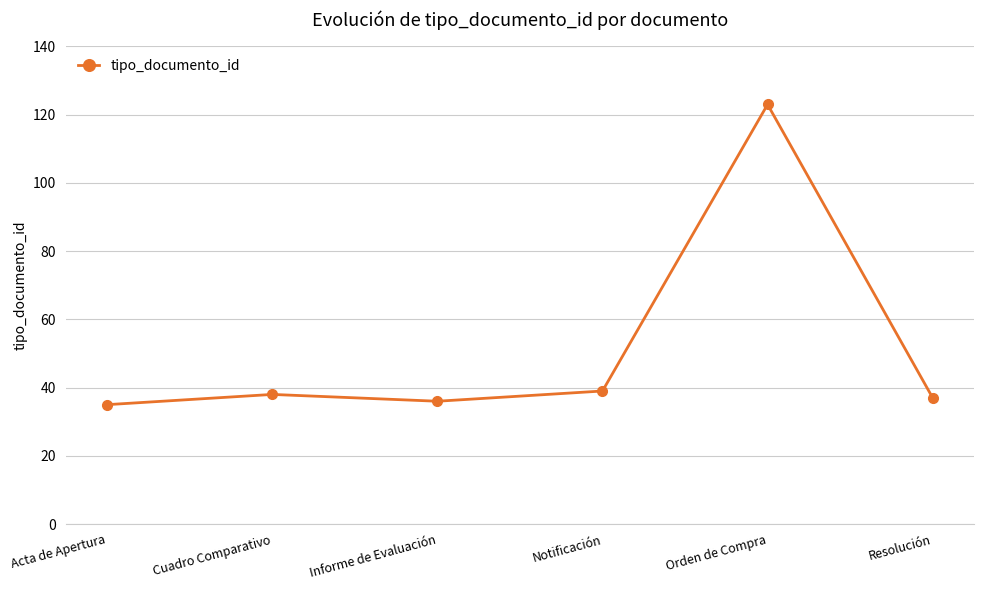

What is the greatest value displayed?

123